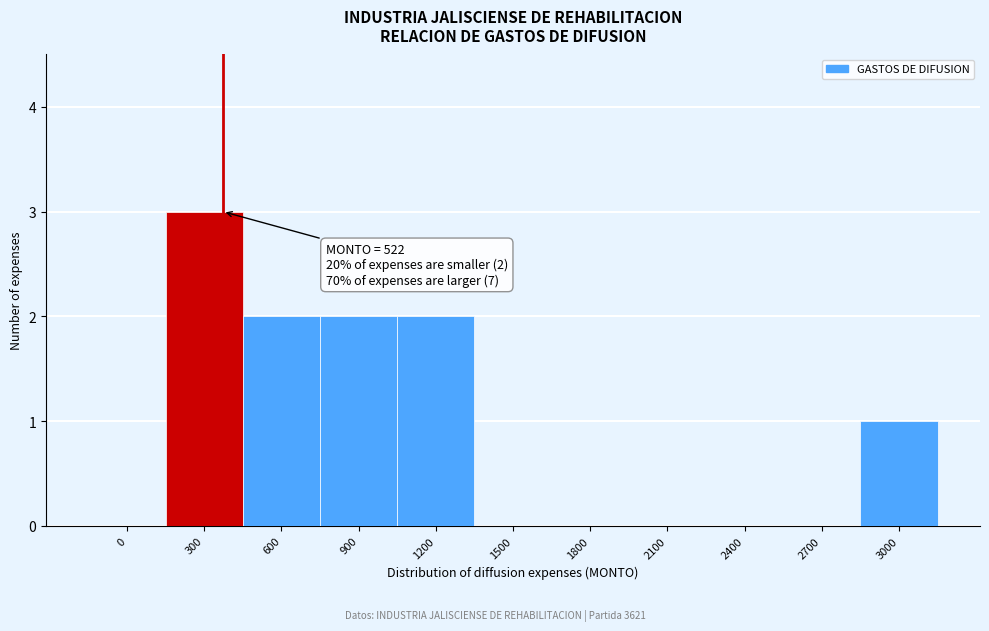

Reading left to right, what are all the values shown in this chart?

0=0	300=3	600=2	900=2	1200=2	1500=0	1800=0	2100=0	2400=0	2700=0	3000=1